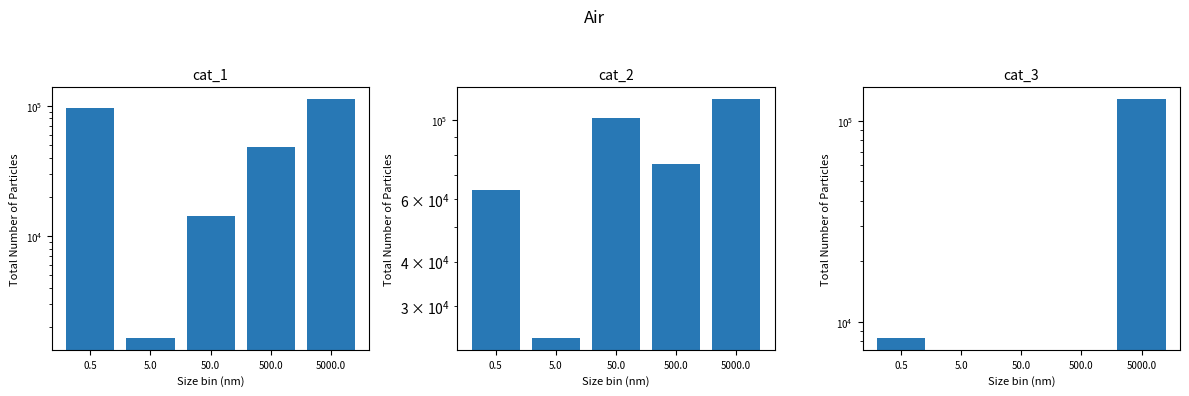

List the labels in order of cat_2 value, largest first.

5000.0, 50.0, 500.0, 0.5, 5.0